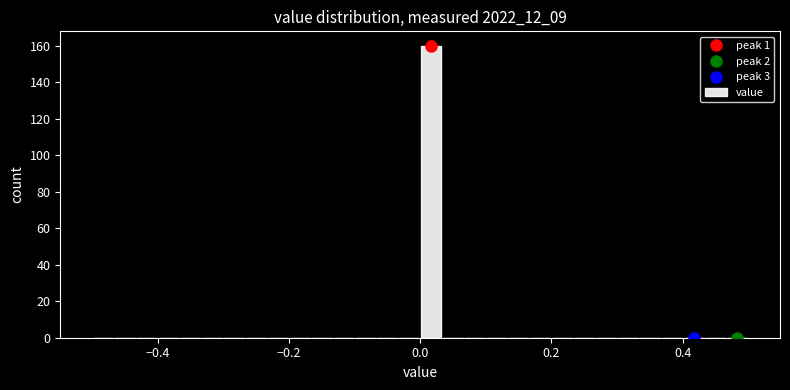

Around what value on the x-axis is the tallest bar? Give the approximate position of its centre, as read against the axis.

0.02